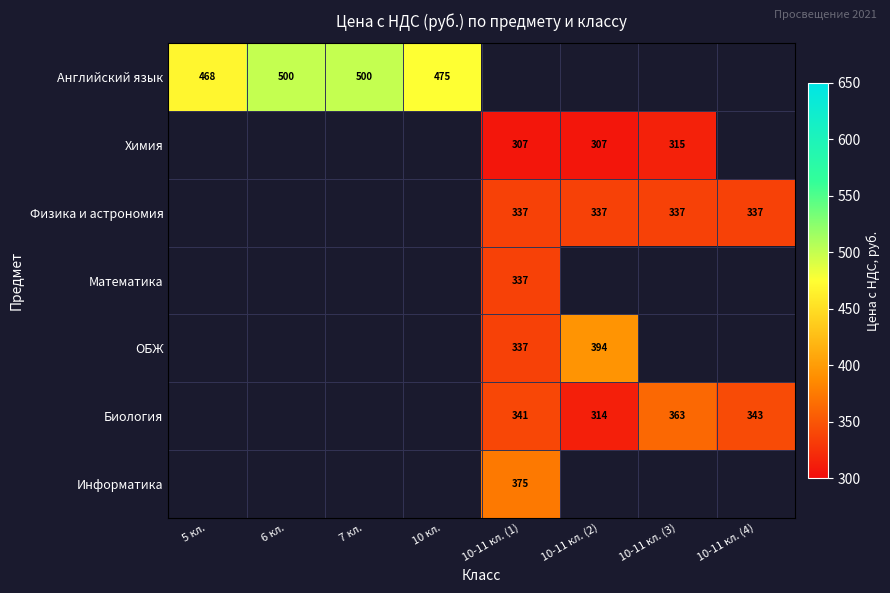

The Химия series shows 457 at 10-11 кл. (2). True or false?

False